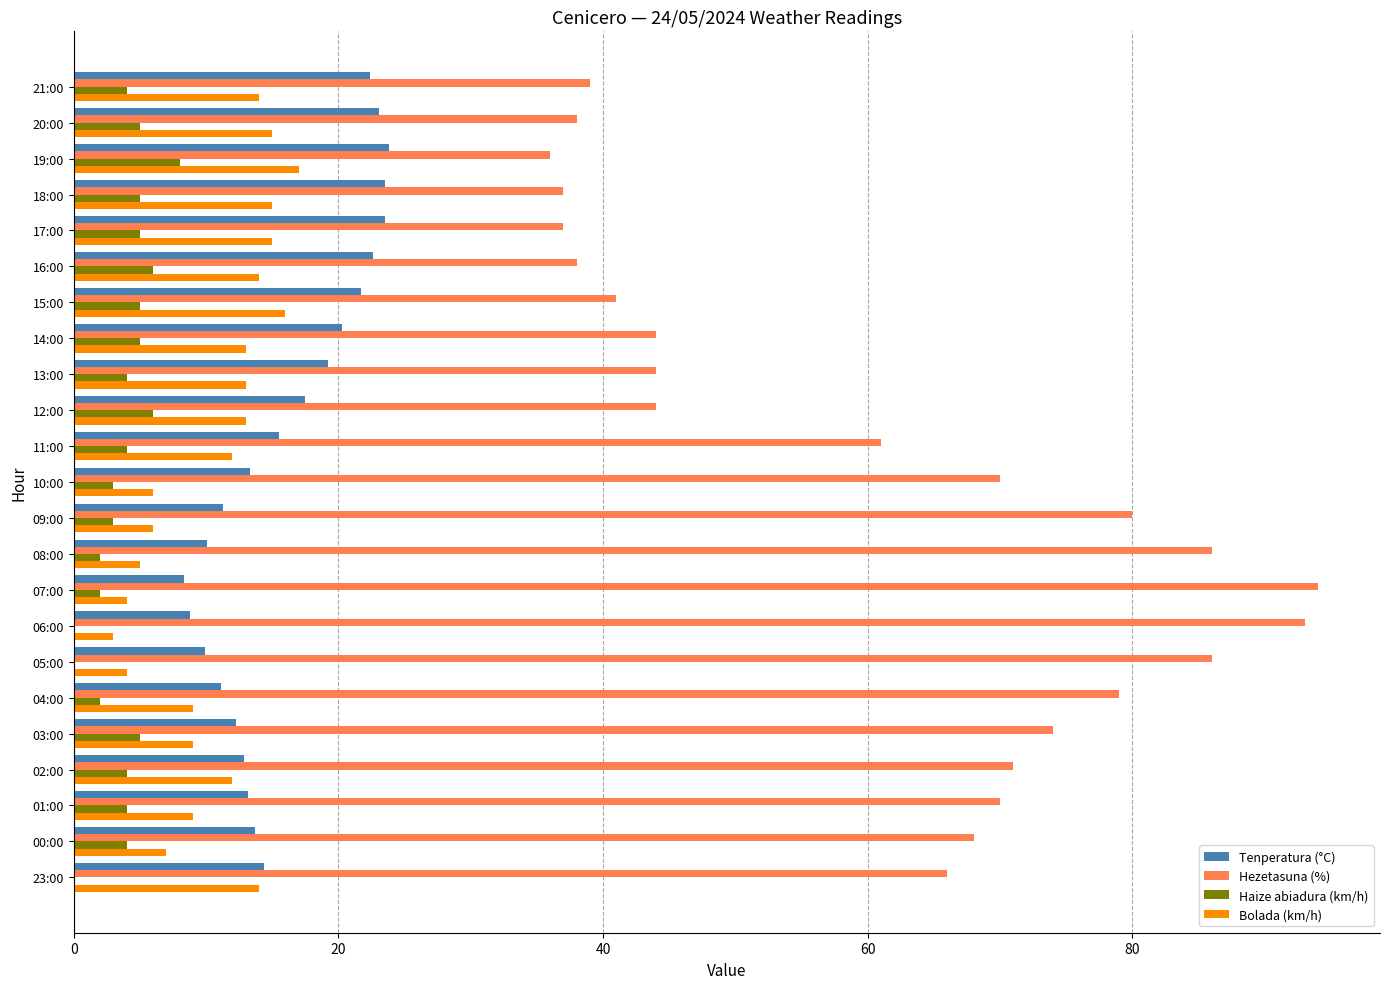

Between 17:00 and 05:00, which series saw the biggest shift?

Hezetasuna (%)